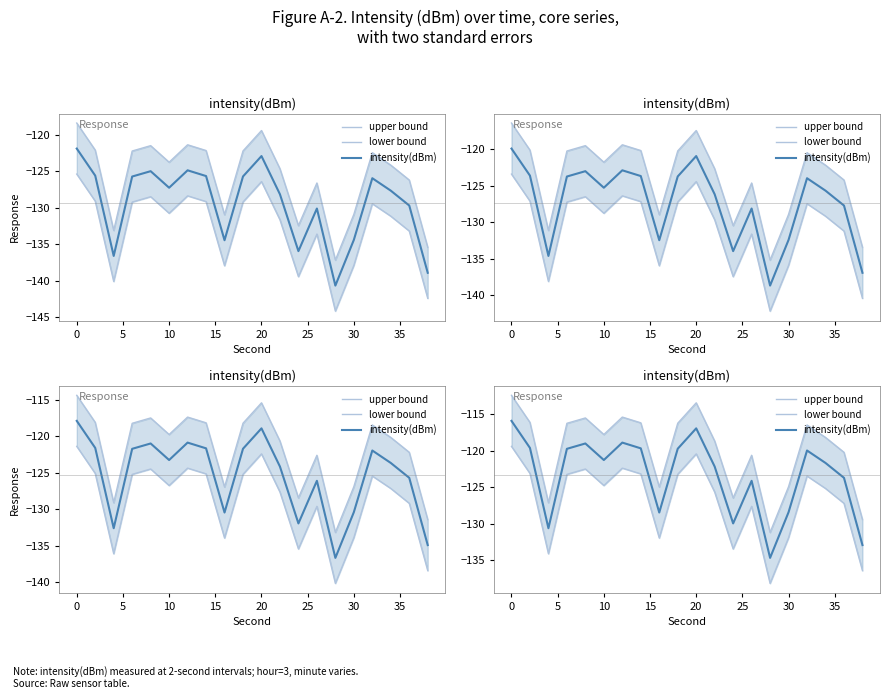

What are all the series names shown in the legend?

upper bound, lower bound, intensity(dBm)